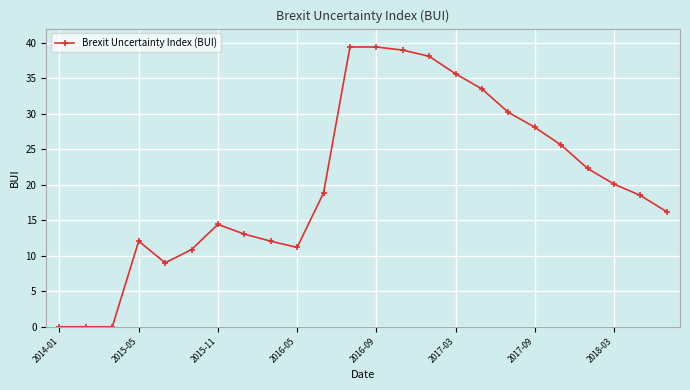

What is the greatest value displayed?

39.4